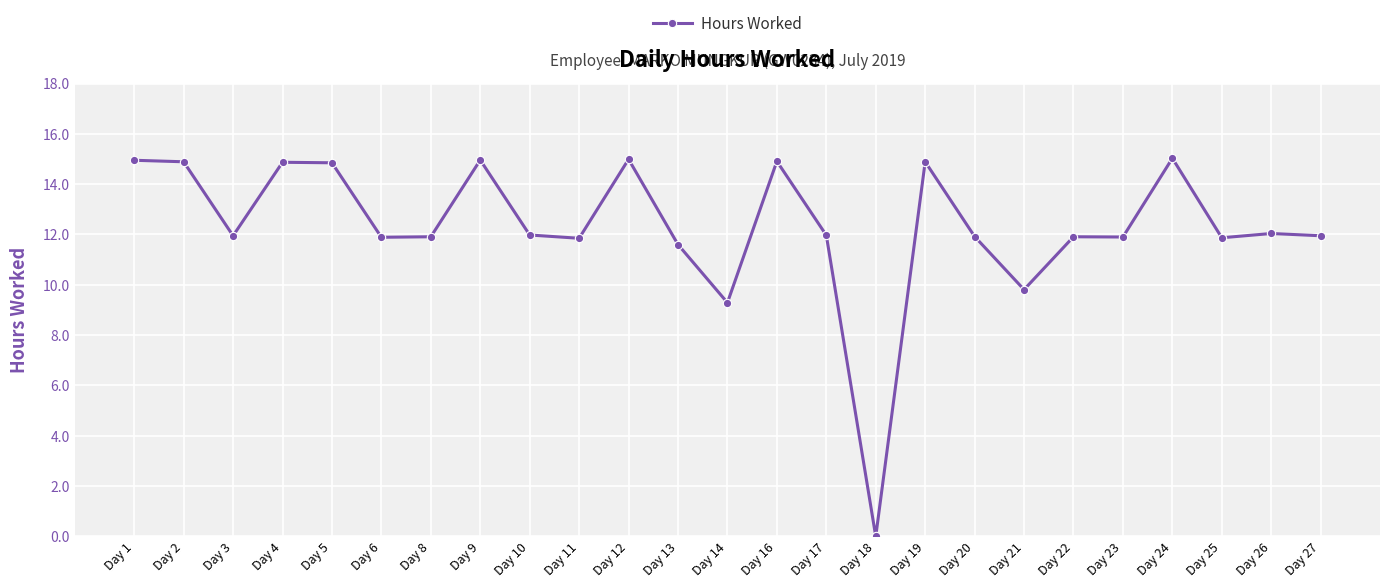

What is the sum of the values at Day 22 and Day 21?

21.7